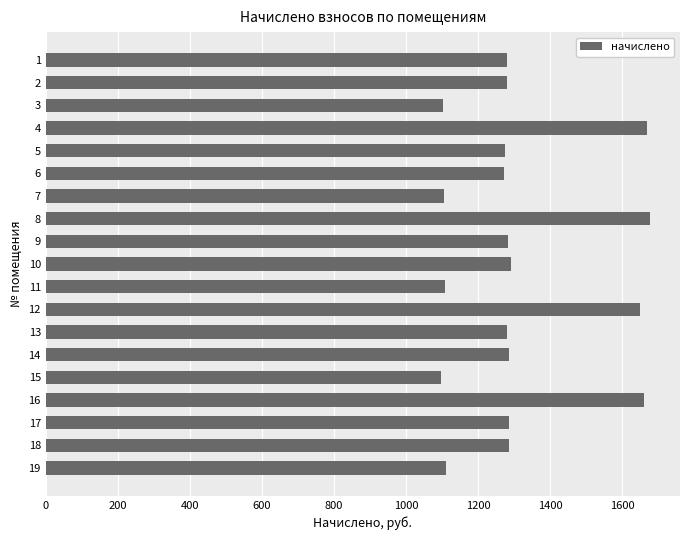

The value at 17 is 1285.9. True or false?

True